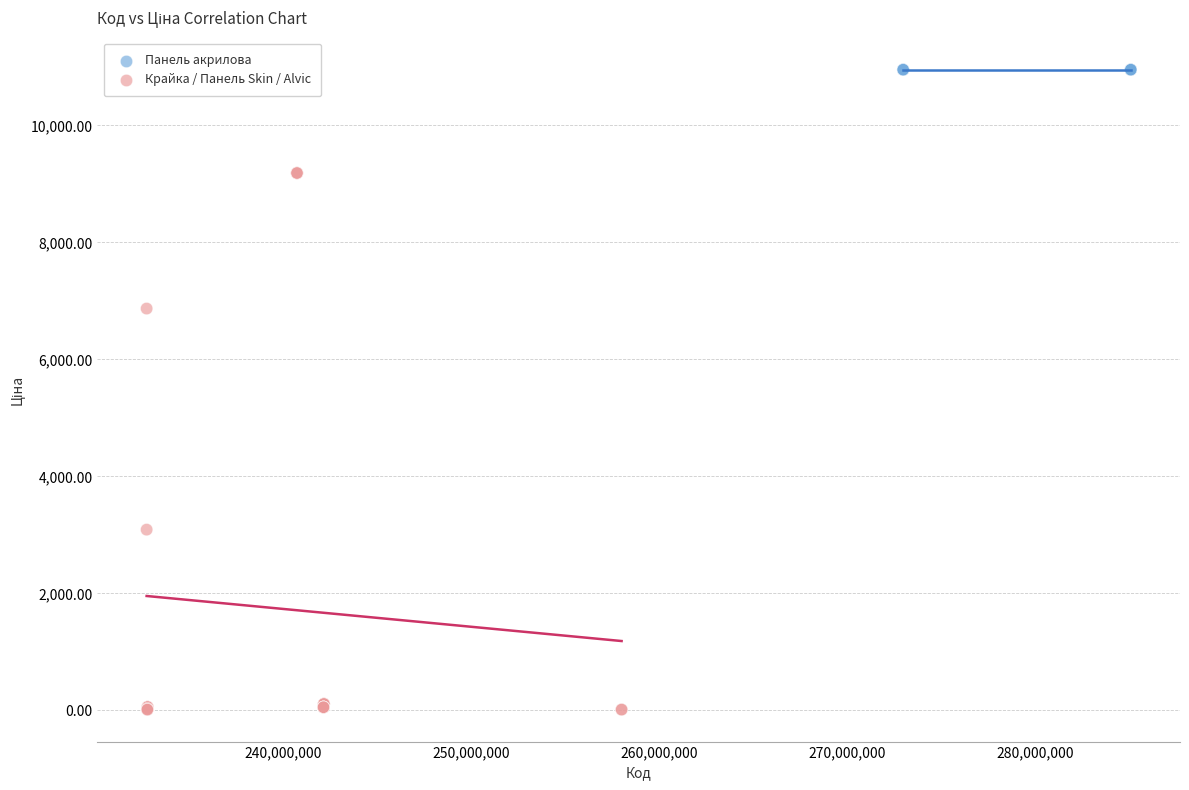

Which series contains the lowest Y value?

Крайка / Панель Skin / Alvic